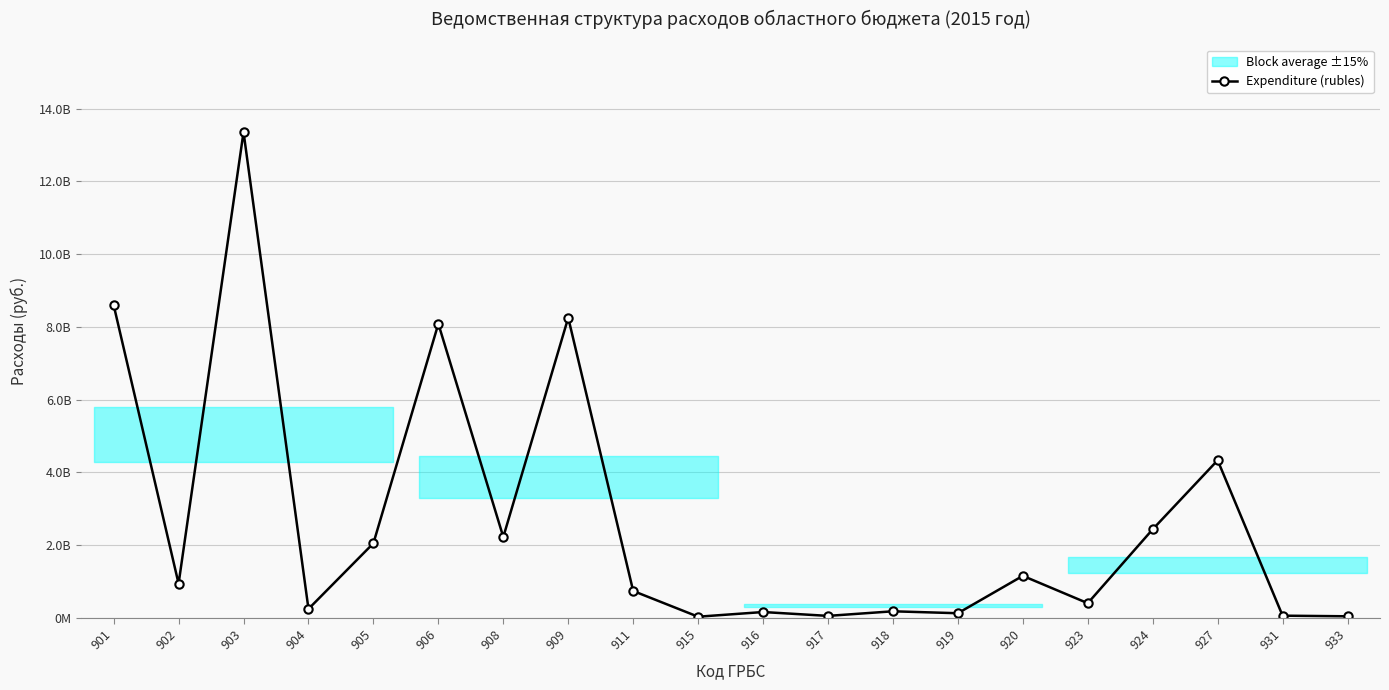

What is the maximum value shown in the chart?

13360129382